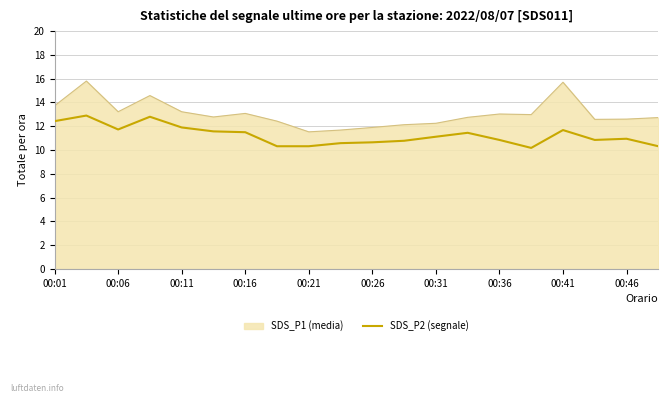

What is the maximum value shown in the chart?

15.8